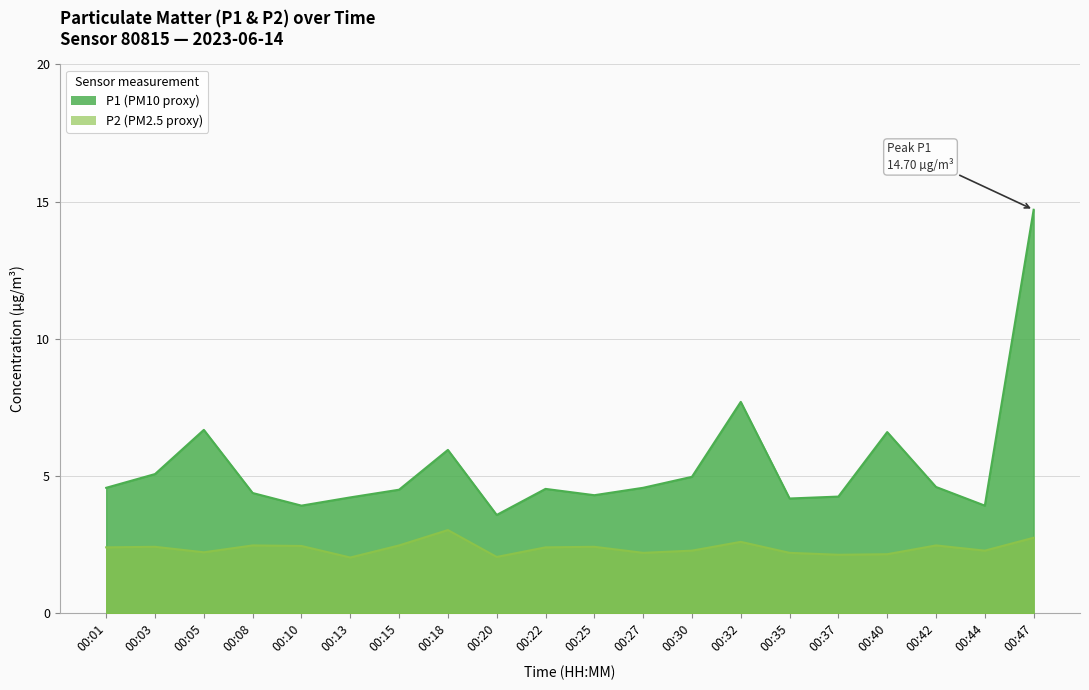

What is the sum of all P2 values?

47.4